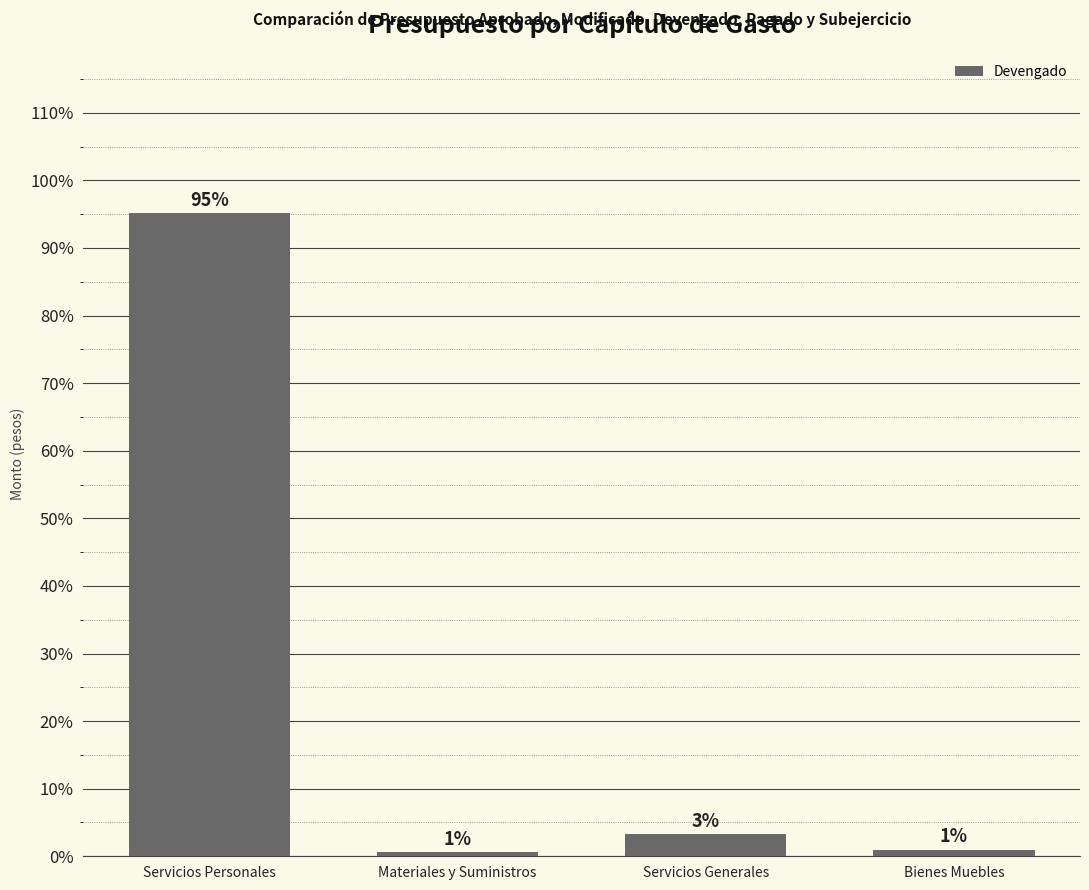

What is the change in value from Servicios Personales to Servicios Generales?

-91.9